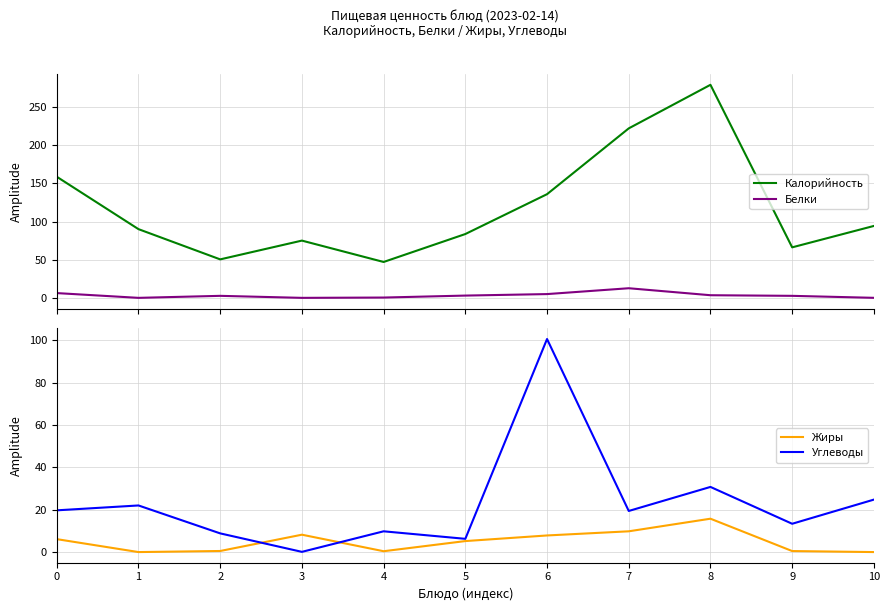

Which series has the largest range (max minus min)?

Калорийность